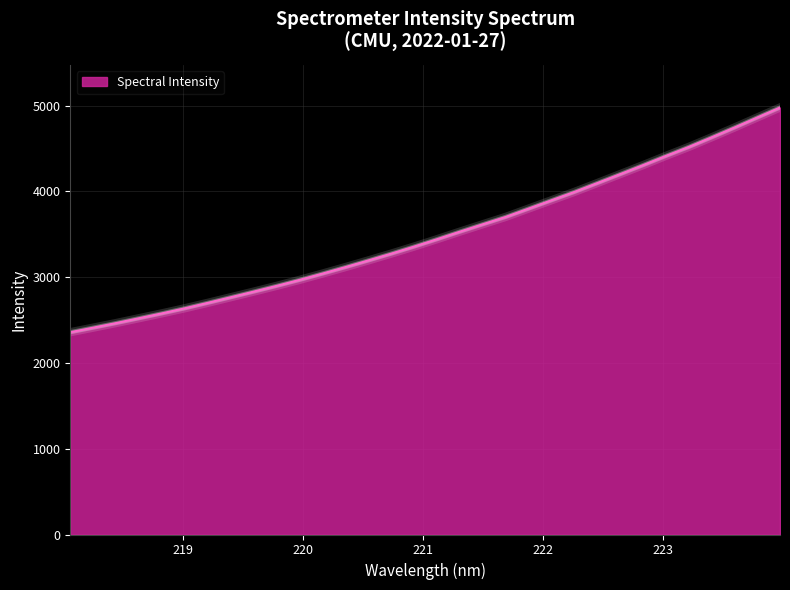

What is the minimum value shown in the chart?

2359.0